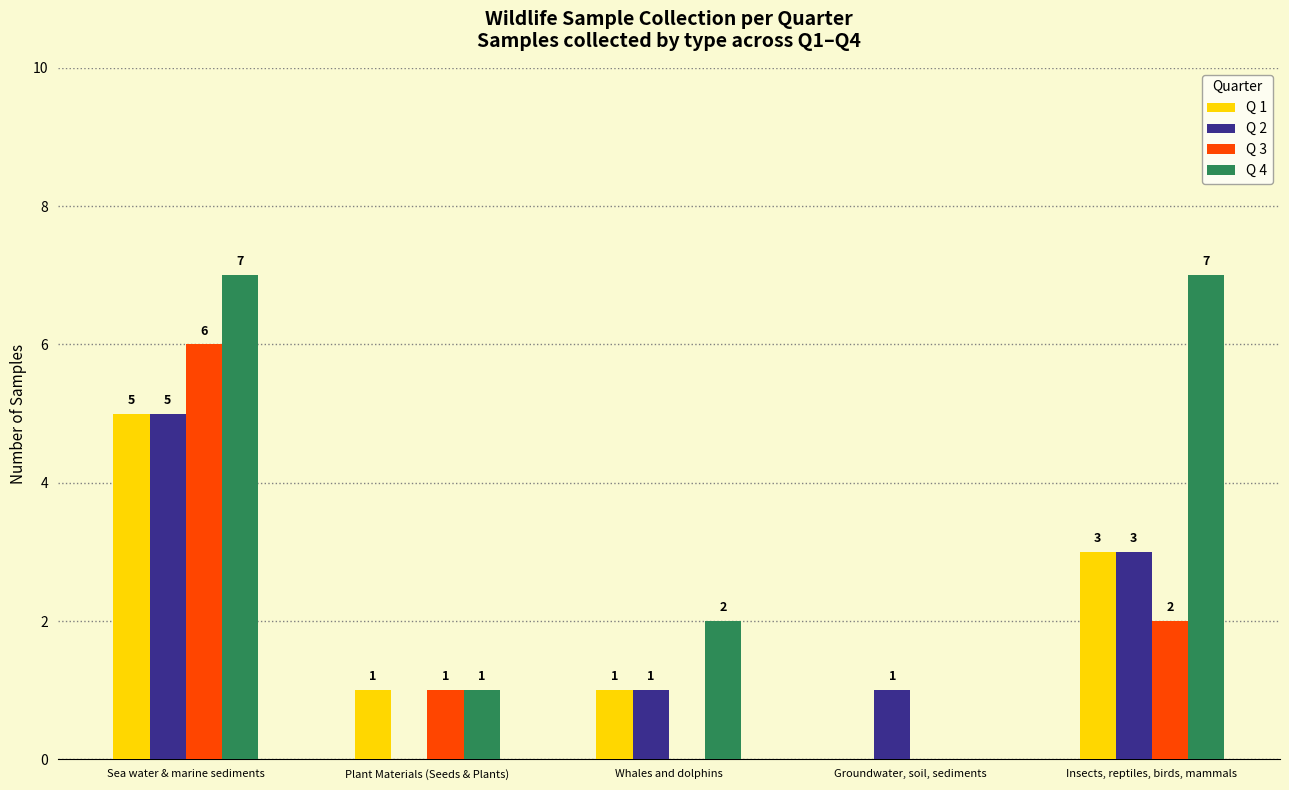

What is the spread (max minus min) of values at Sea water & marine sediments?

2